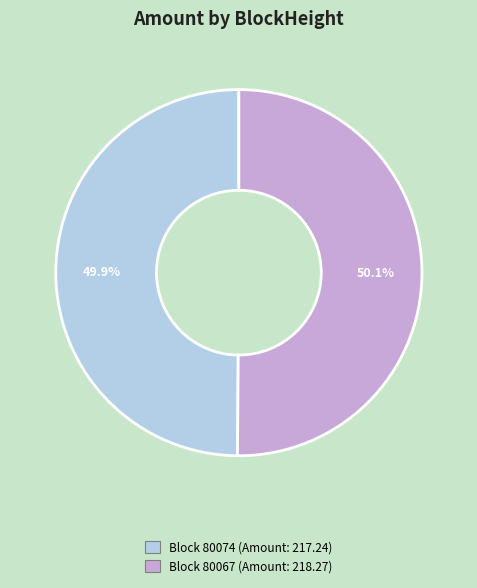

Is there a majority slice in this chart?

Yes